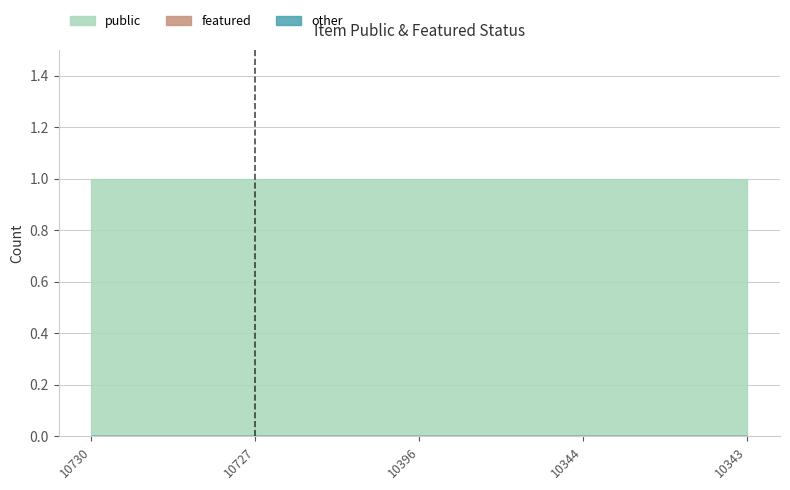

At 10344, list the series in order from largest to smallest.

public, featured